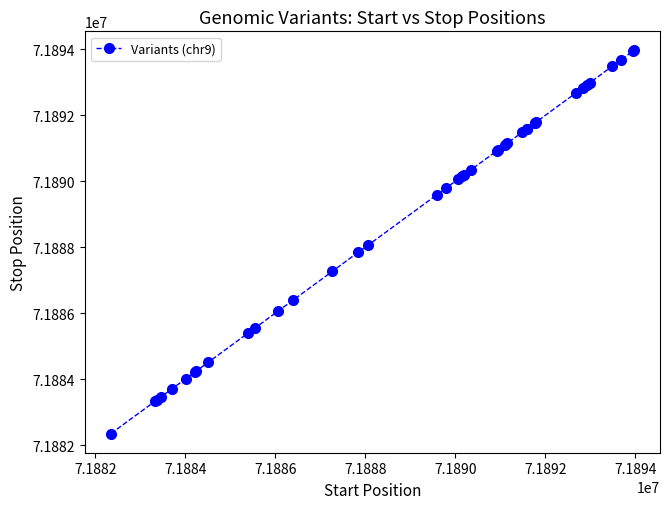

What is the smallest value displayed?

71882351